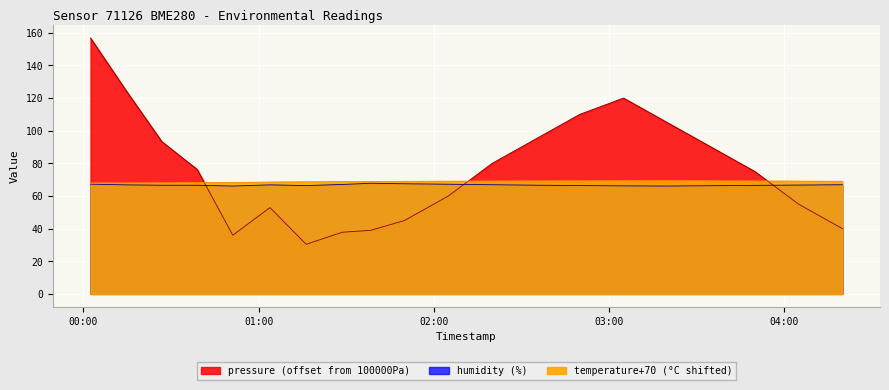

True or false: humidity and temperature cross at least once.

False